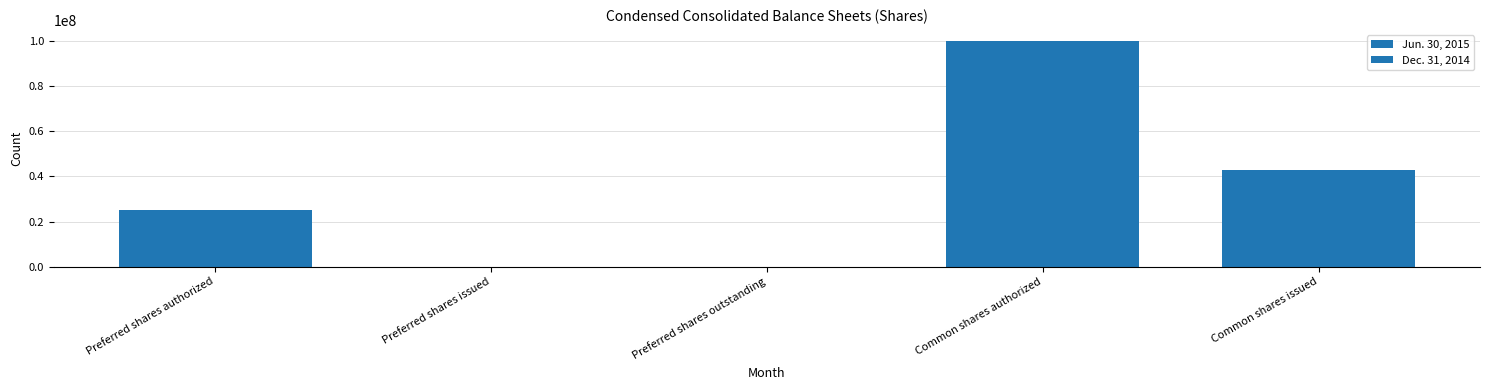

Count the Dec. 31, 2014 values in the range 0 to 42900000.

4